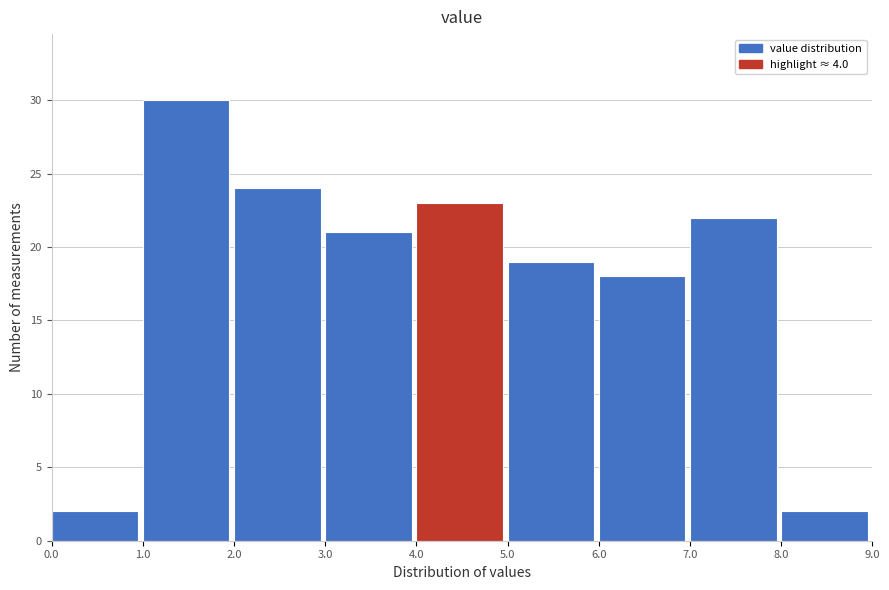

Reading left to right, transcribe this chart: for each bar, give the range it covers on the x-axis and its height. The values are not printed on the chart, so give them approximately, as read against the axis.

0.0 to 1.0: 2
1.0 to 2.0: 30
2.0 to 3.0: 24
3.0 to 4.0: 21
4.0 to 5.0: 23
5.0 to 6.0: 19
6.0 to 7.0: 18
7.0 to 8.0: 22
8.0 to 9.0: 2